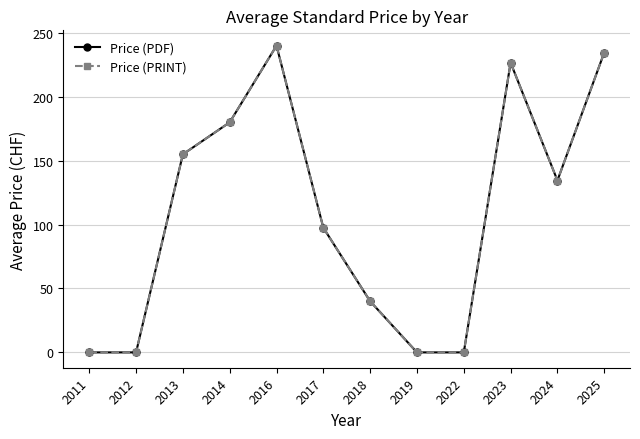

Reading right to left, transcribe all the data shown in this chart.

Price (PDF): 234.6	134.5	226.7	0.0	0.0	40.0	97.5	240.0	180.0	155.0	0.0	0.0
Price (PRINT): 234.6	134.5	226.7	0.0	0.0	40.0	97.5	240.0	180.0	155.0	0.0	0.0